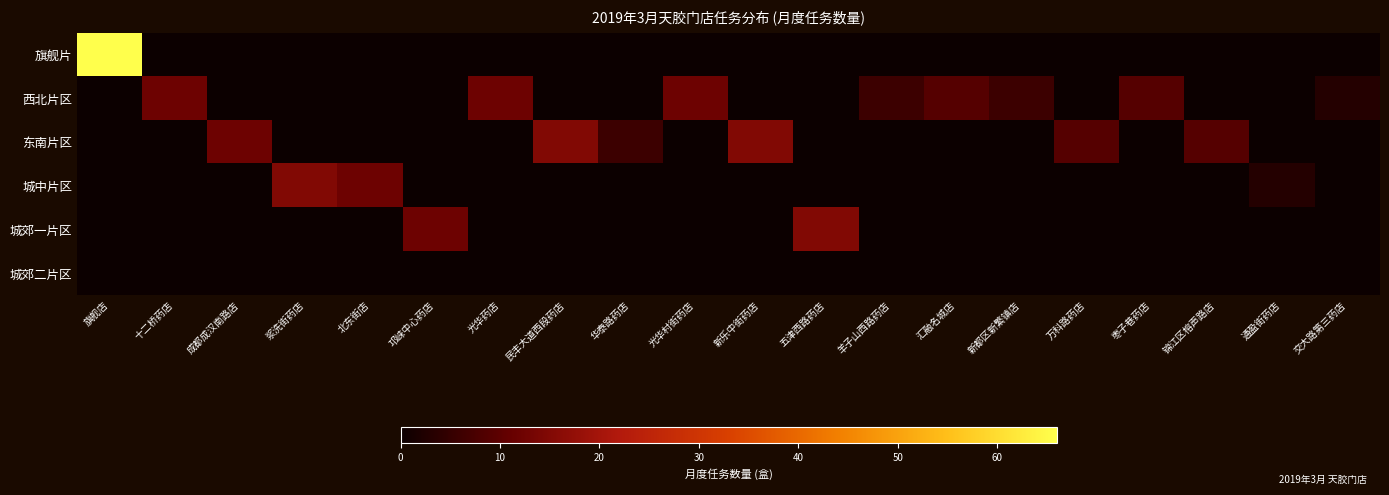

Rank the series at 成都成汉南路店 from highest to lowest value.

东南片区, 旗舰片, 西北片区, 城中片区, 城郊一片区, 城郊二片区